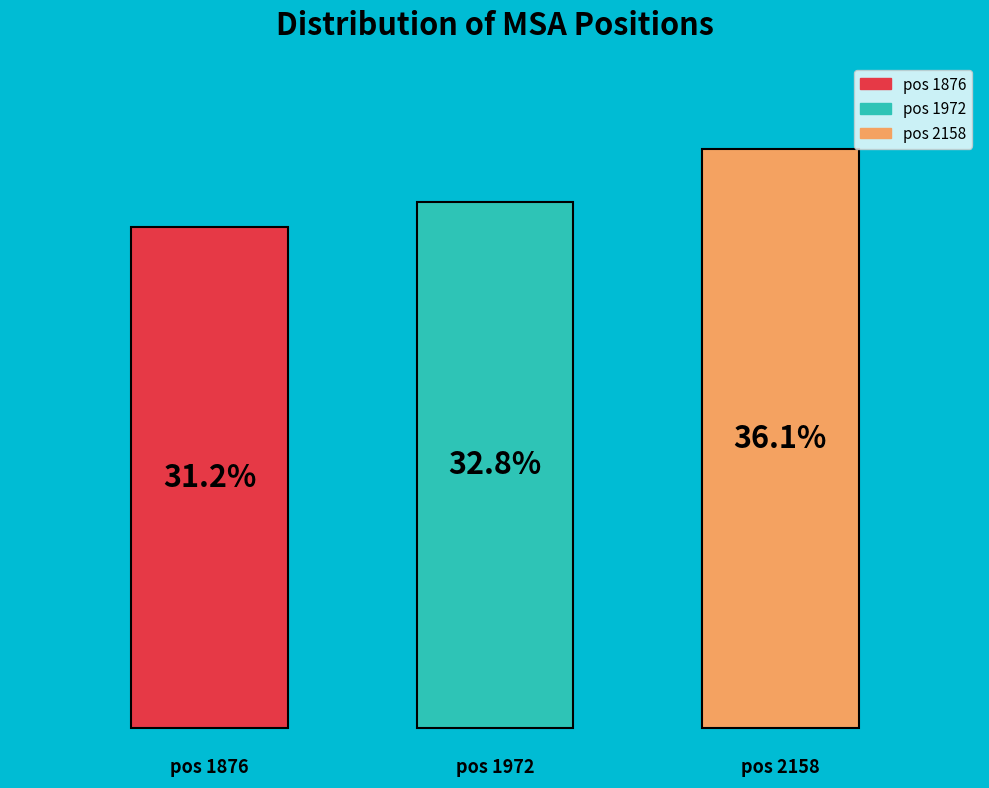

What is the smallest slice in the pie chart?

1876